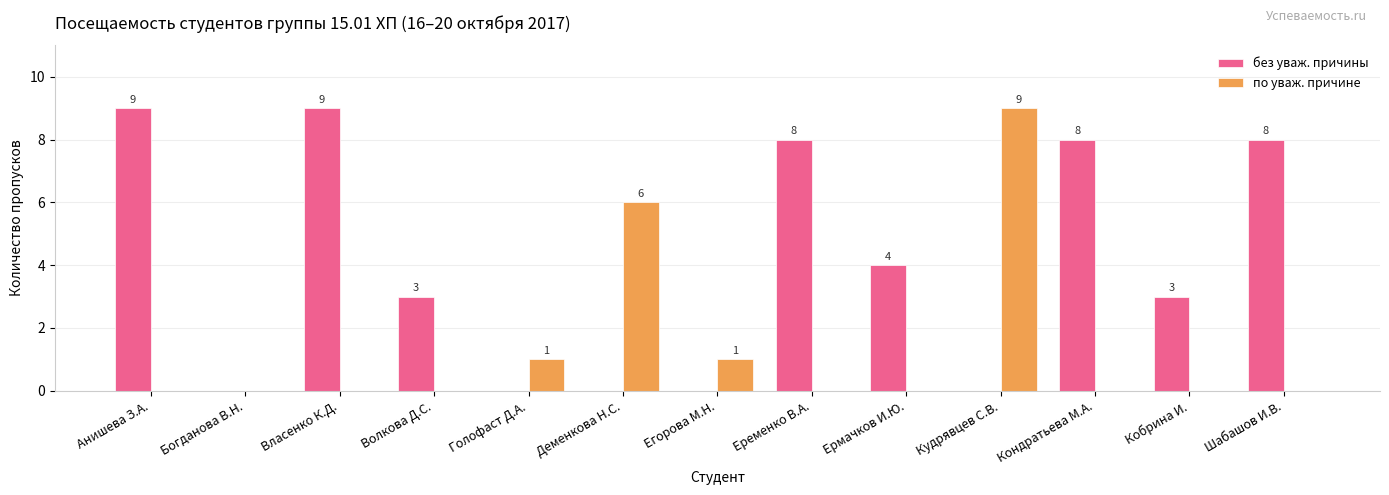

What is the maximum value shown in the chart?

9